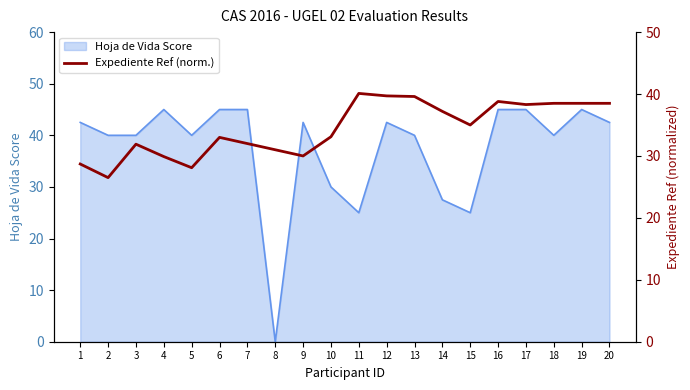

At which label is the value closest to 33?

6